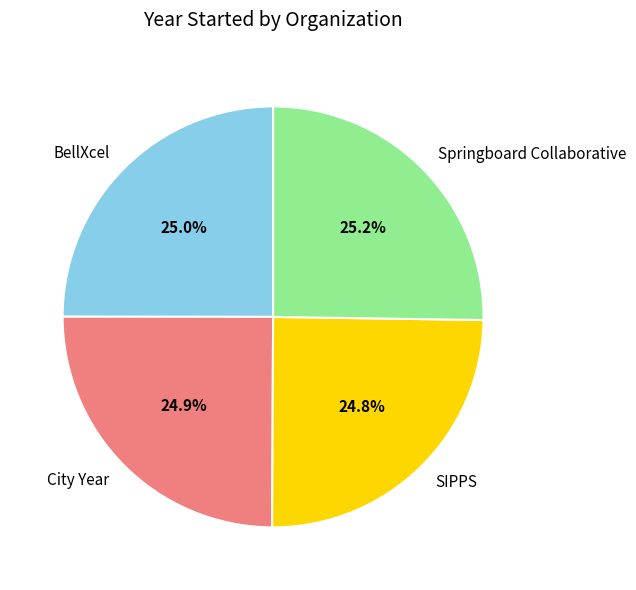

The SIPPS slice represents 16% of the pie. True or false?

False